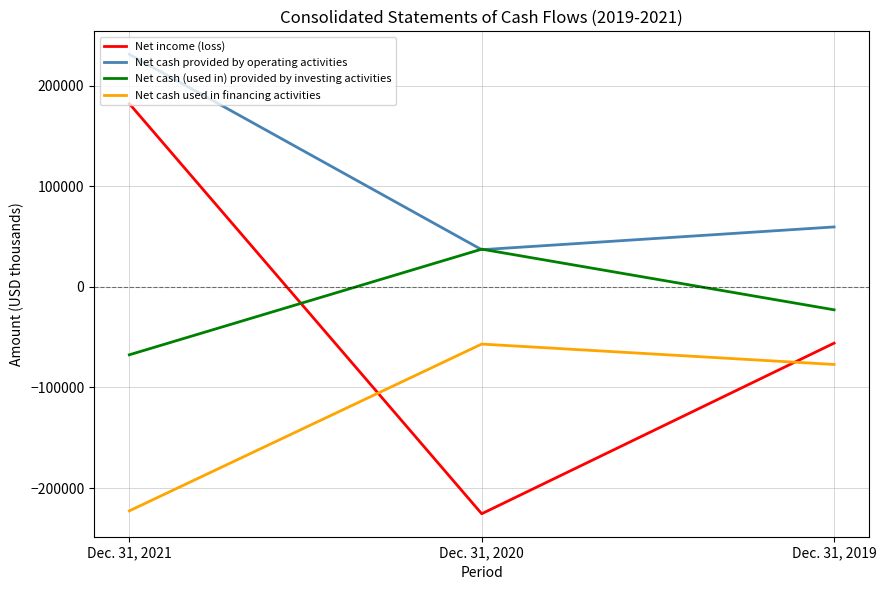

Where is Net income (loss) nearest to the value -21764?

Dec. 31, 2019